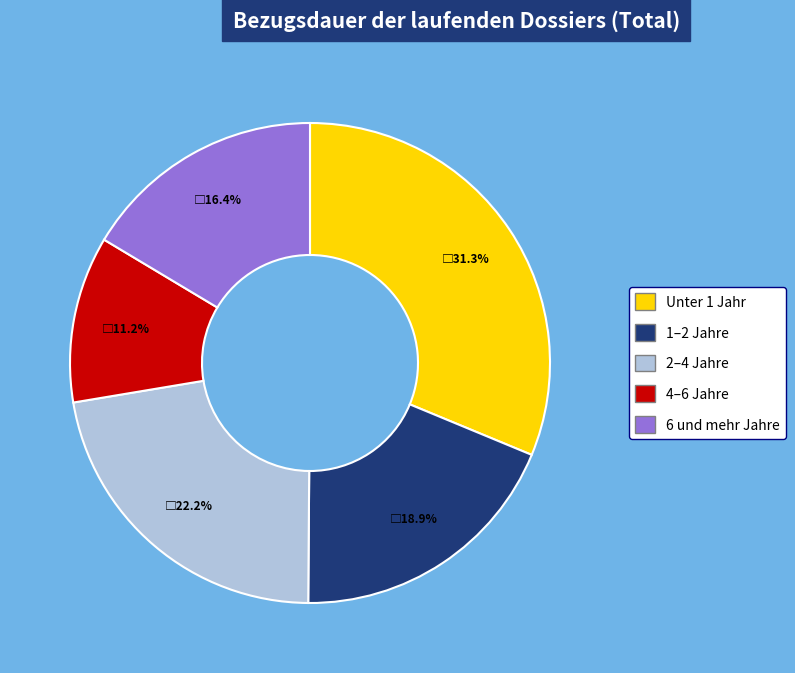

Approximately how many times larger is the value at Unter 1 Jahr compared to 4–6 Jahre?

2.8